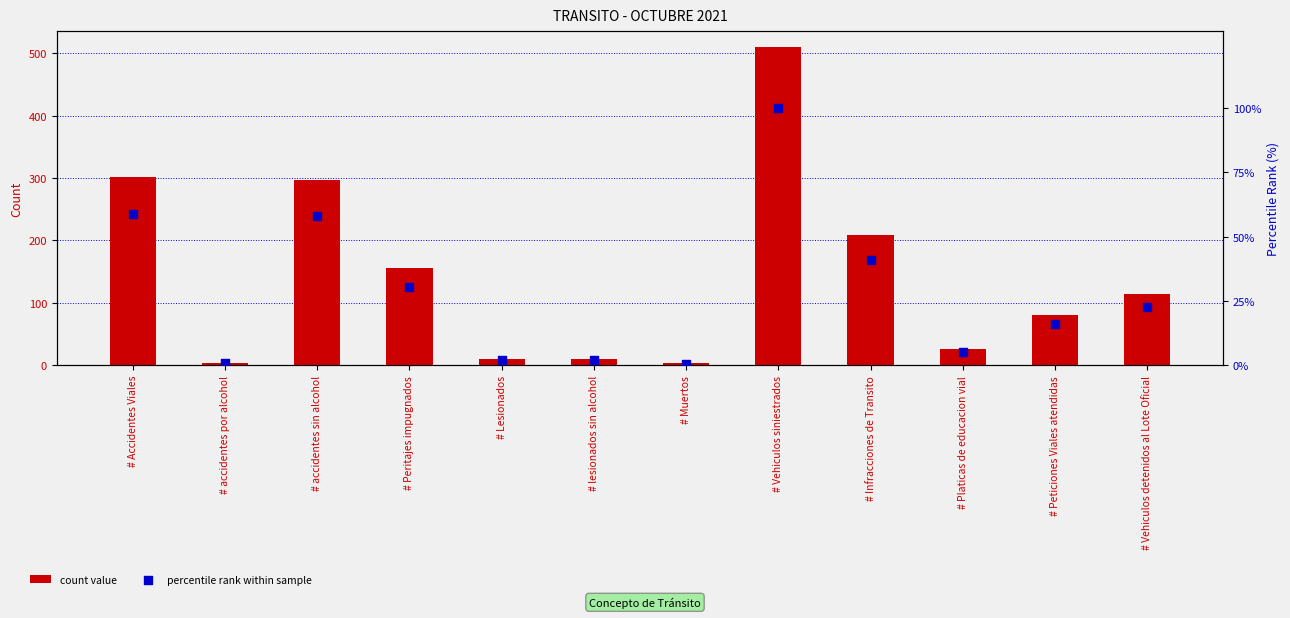

At how many categories does at least one series exceed 95?

6